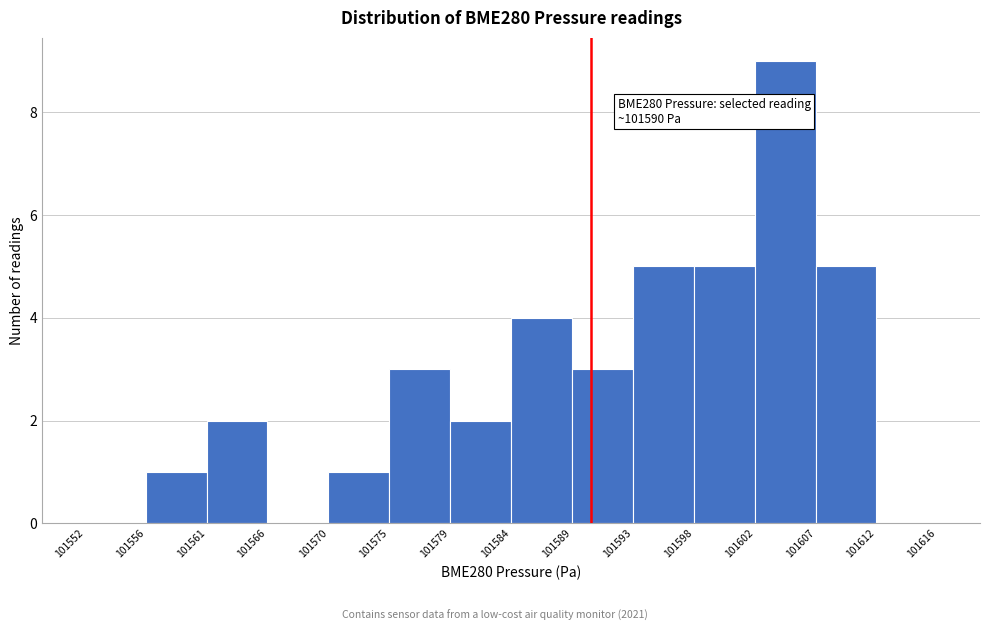

Which range on the x-axis has the tallest bar?

101602 to 101607